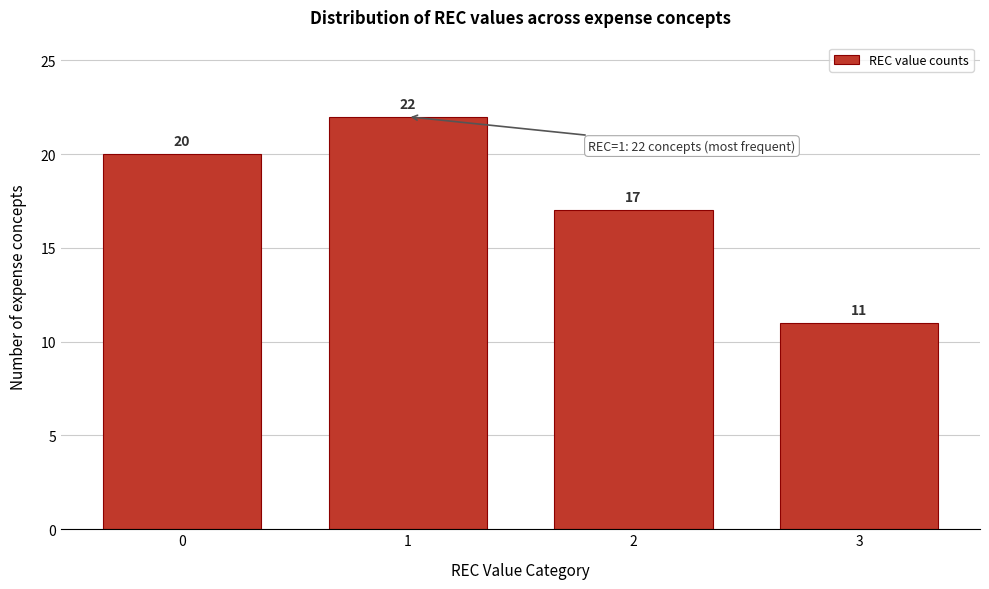

Reading left to right, extract all data points from this chart.

0=20	1=22	2=17	3=11